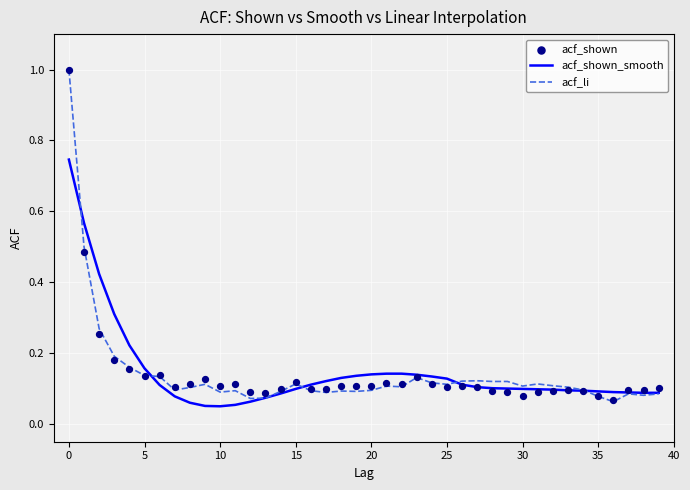

The acf_shown_smooth series shows 0.2 at 15. True or false?

False